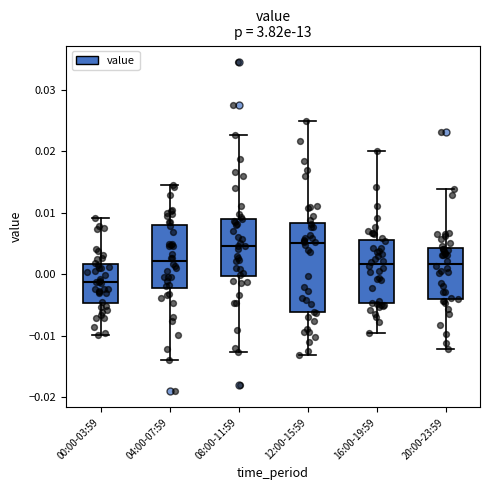

Which box's median line is the lowest?

00:00-03:59